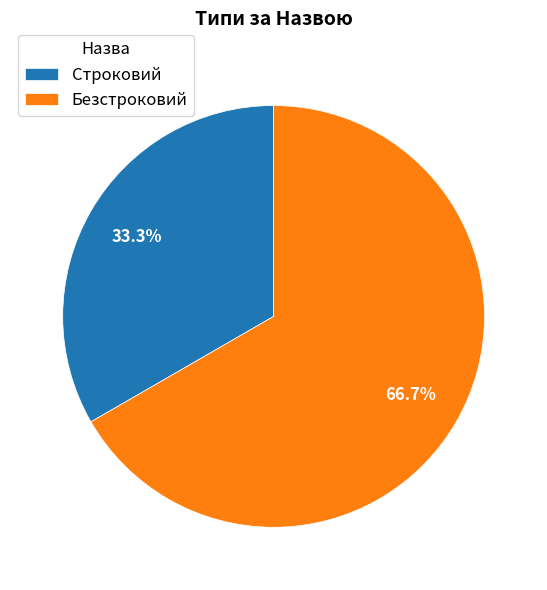

Which slice represents more than half of the pie?

Безстроковий